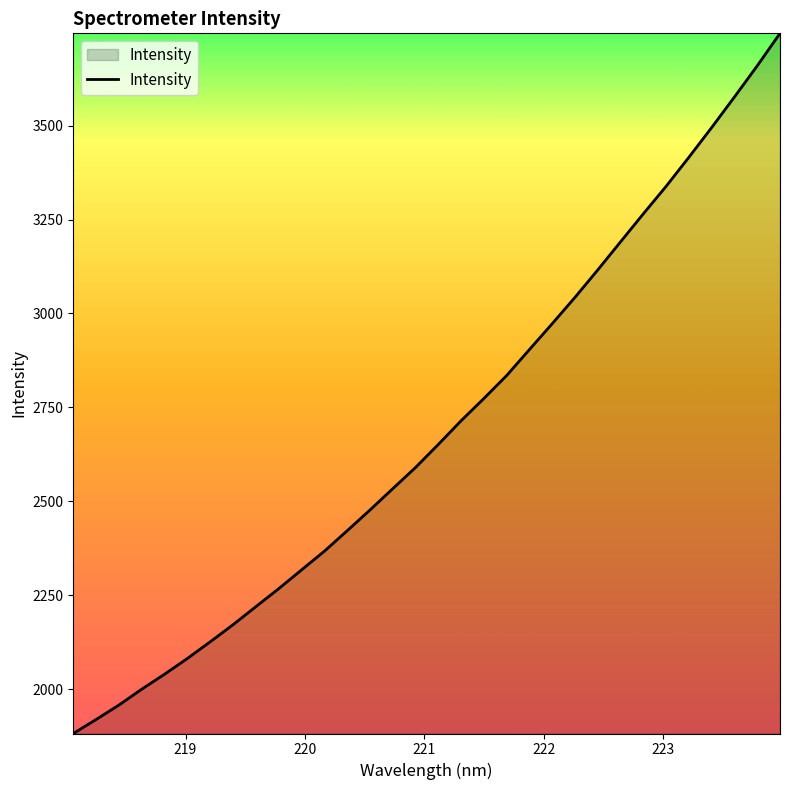

What is the greatest value displayed?

3745.5